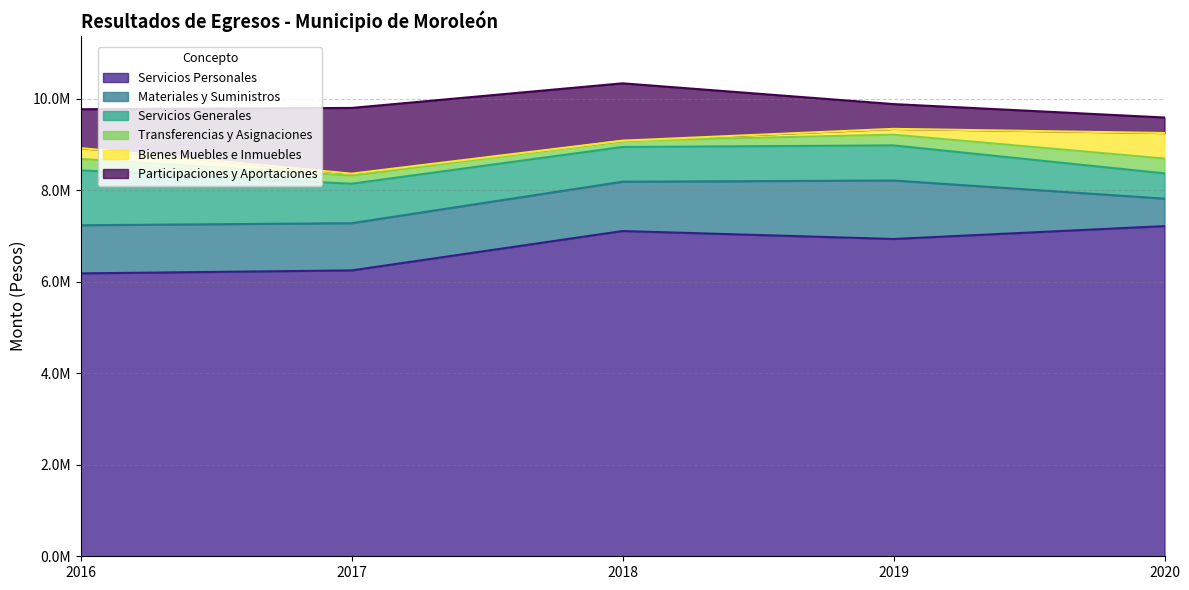

What is the difference between the Participaciones y Aportaciones values at 2020 and 2019?

202649.1